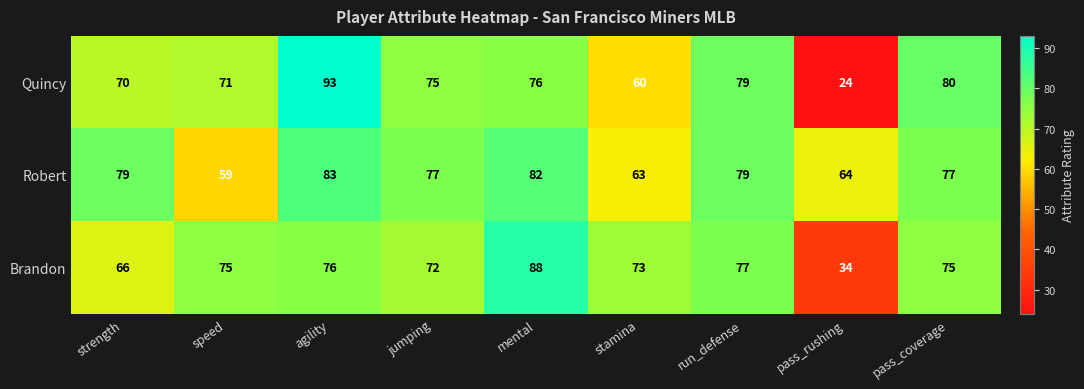

Reading left to right, what are all the values shown in this chart?

Quincy: 70	71	93	75	76	60	79	24	80
Robert: 79	59	83	77	82	63	79	64	77
Brandon: 66	75	76	72	88	73	77	34	75